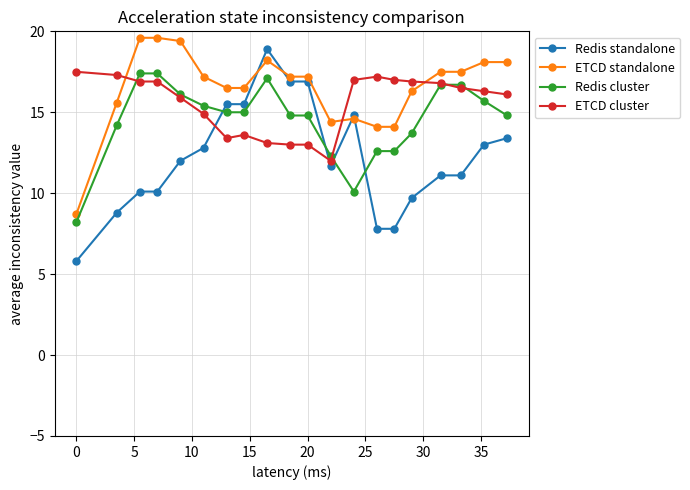

What is the value of the Redis cluster point at the 15th from the left?

12.6